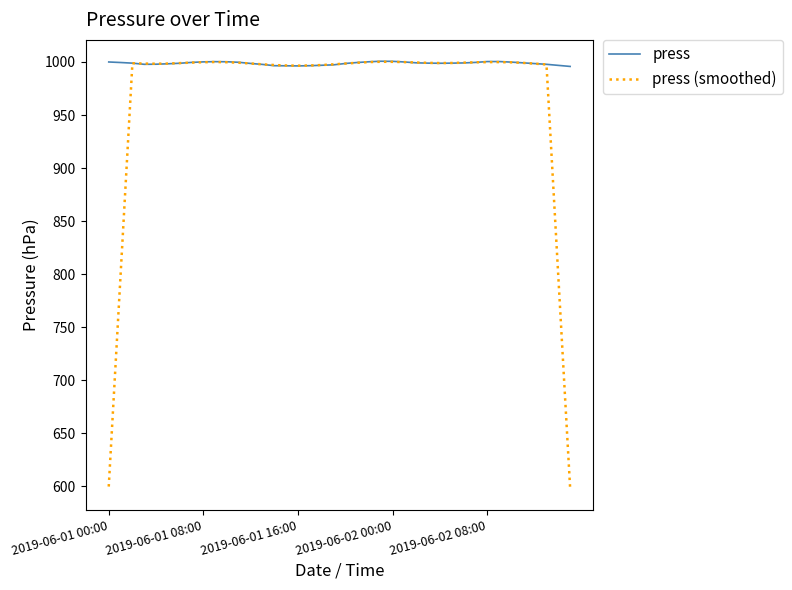

Count the number of categories in the chart.

40